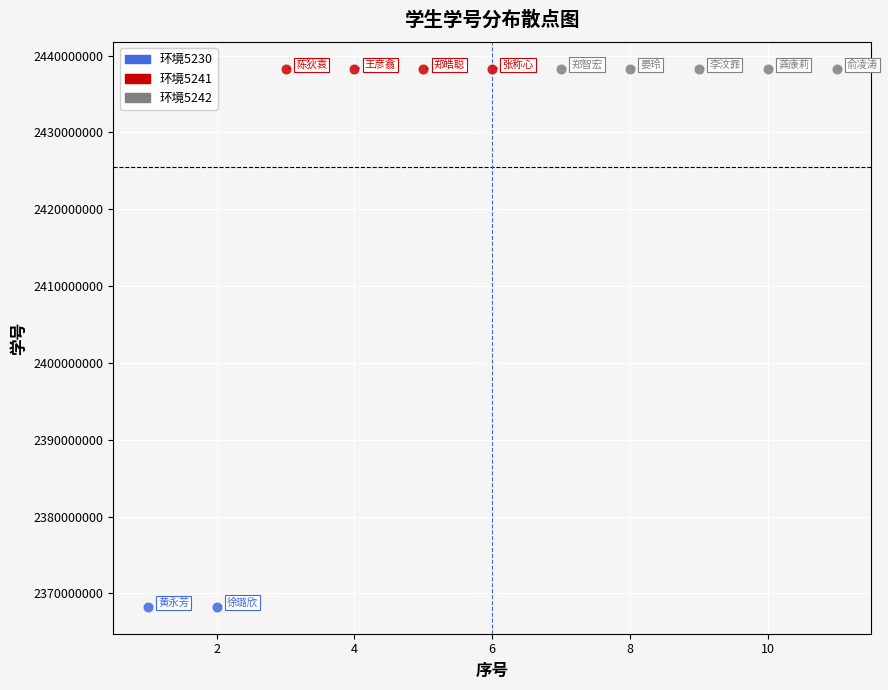

What are all the series names shown in the legend?

环境5230, 环境5241, 环境5242